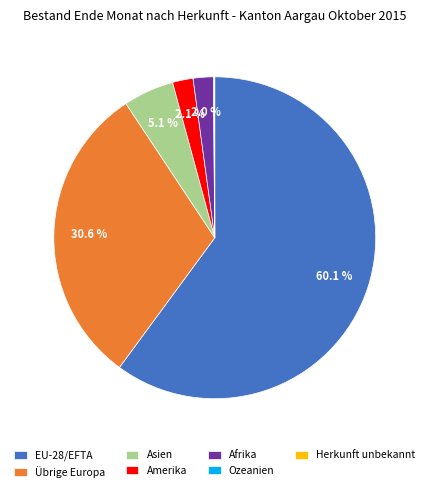

Does EU-28/EFTA represent more than half of the total?

Yes